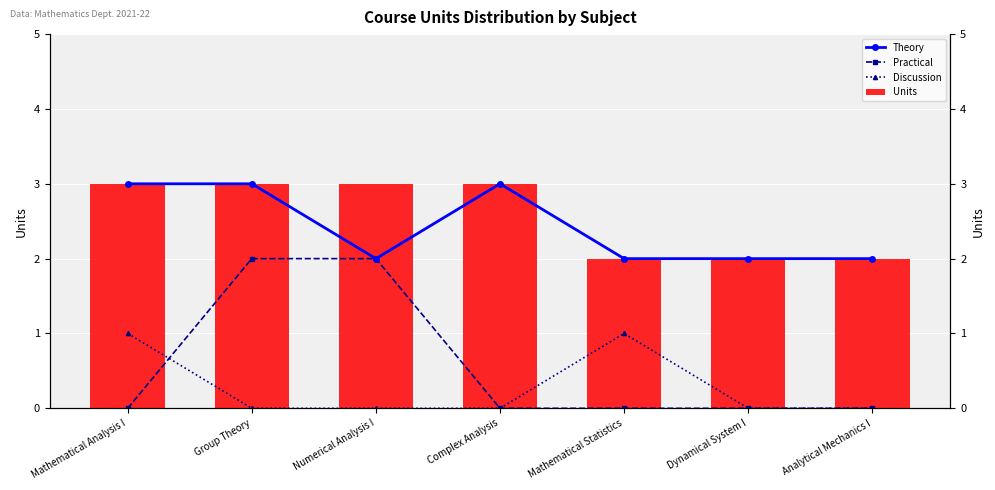

Rank the series at Dynamical System I from lowest to highest value.

Practical, Discussion, Theory, Units